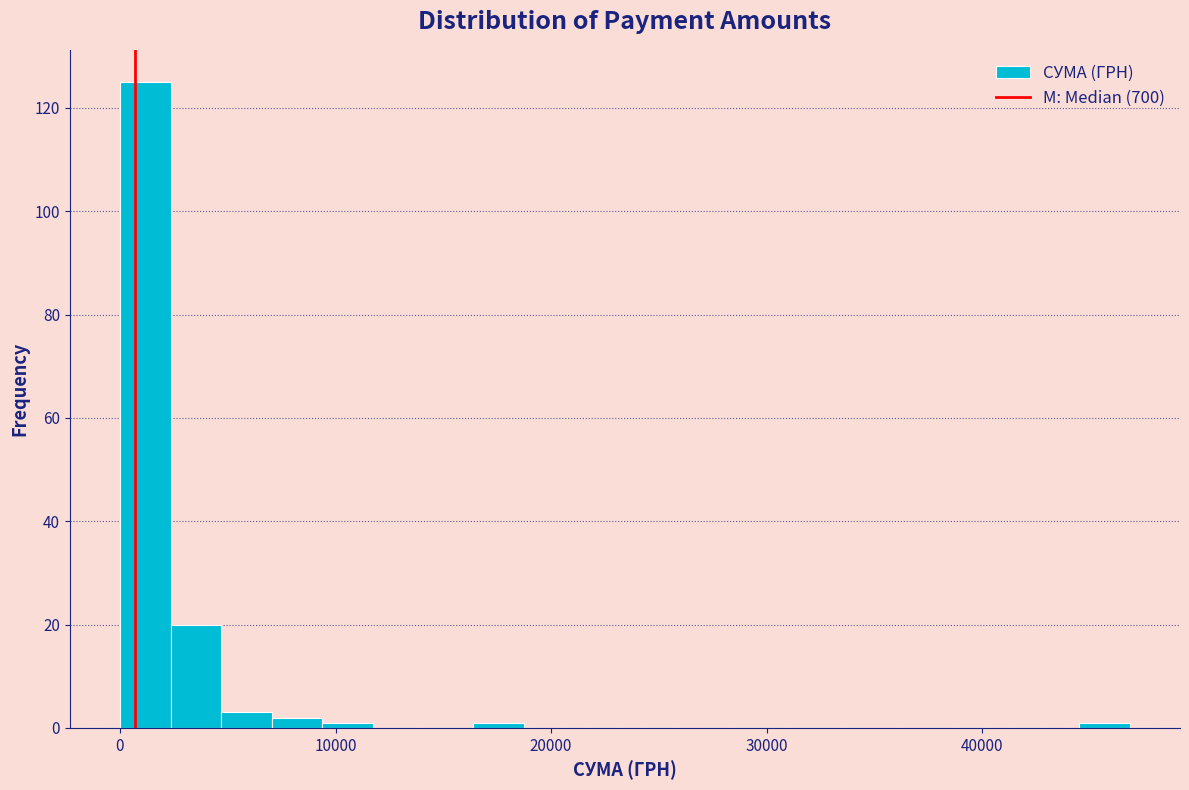

Around what value on the x-axis is the tallest bar? Give the approximate position of its centre, as read against the axis.

1000